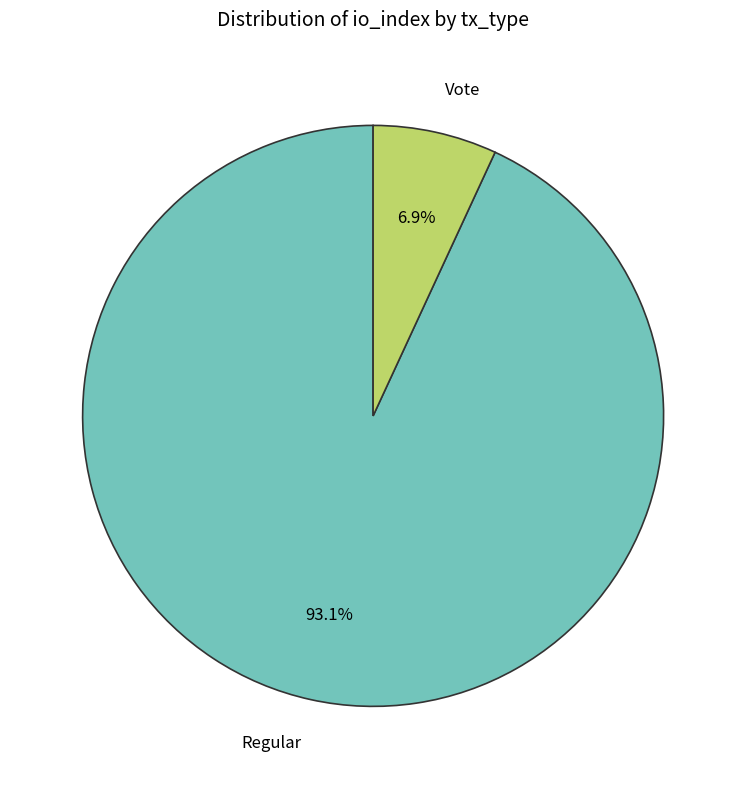

Which slice is the largest?

Regular